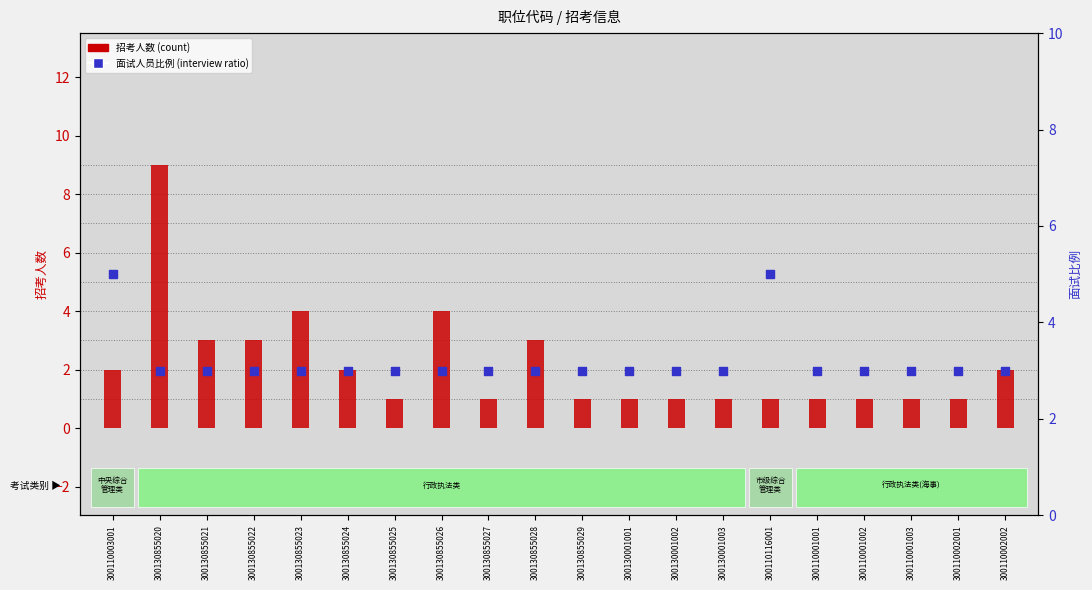

What are all the series names shown in the legend?

招考人数 (count), 面试人员比例 (interview ratio)